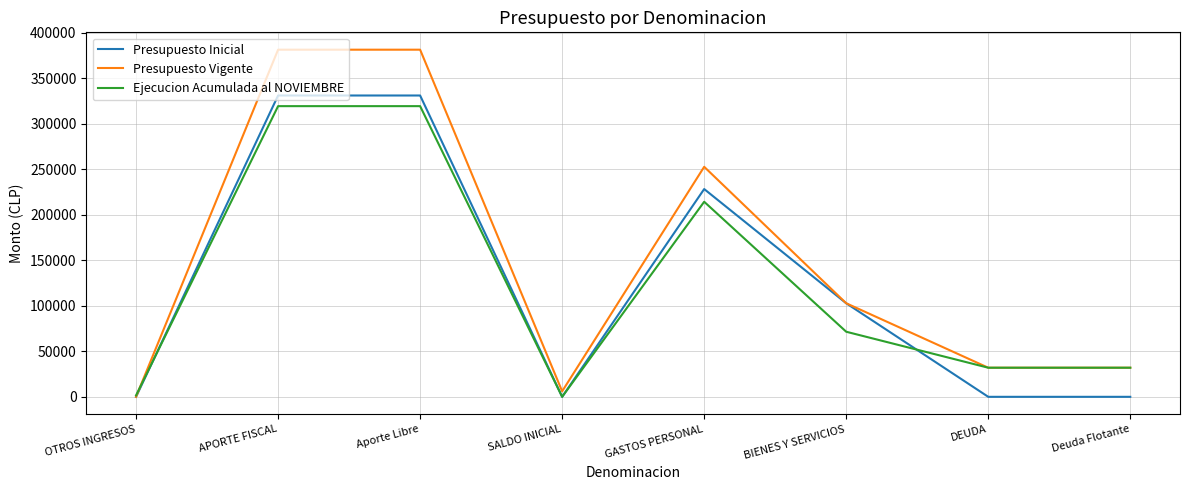

Where does the Presupuesto Vigente series first go above 102722?

APORTE FISCAL